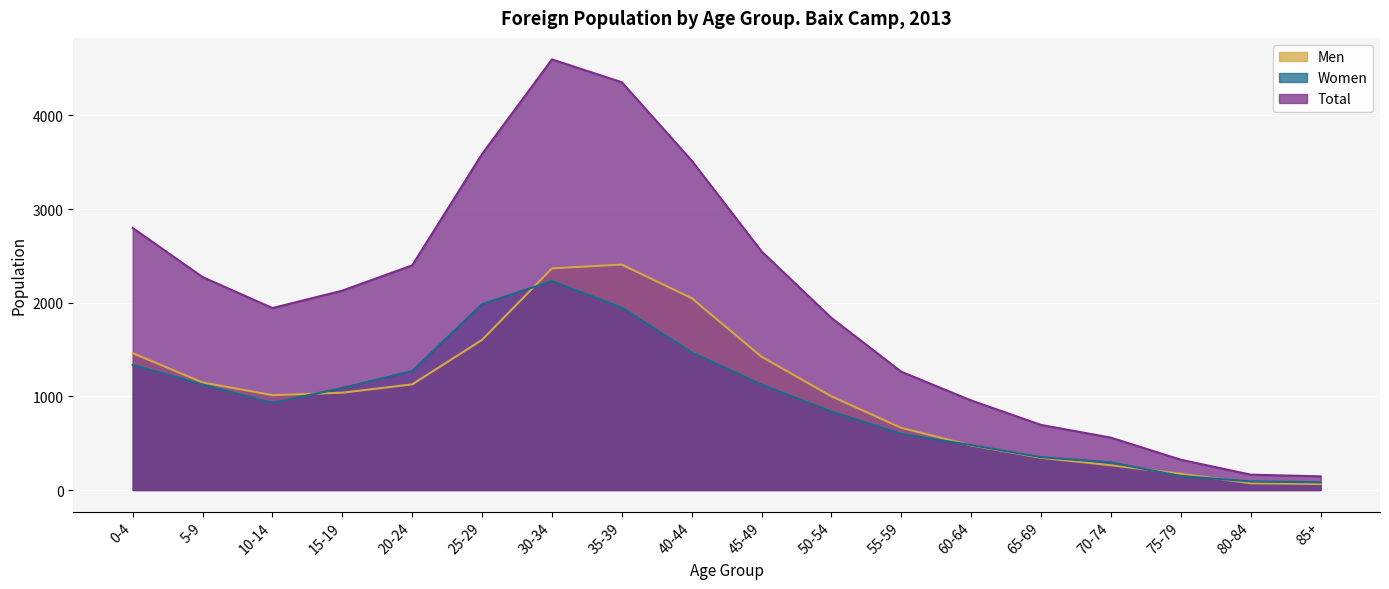

Where is Men nearest to the value 1235?

5-9